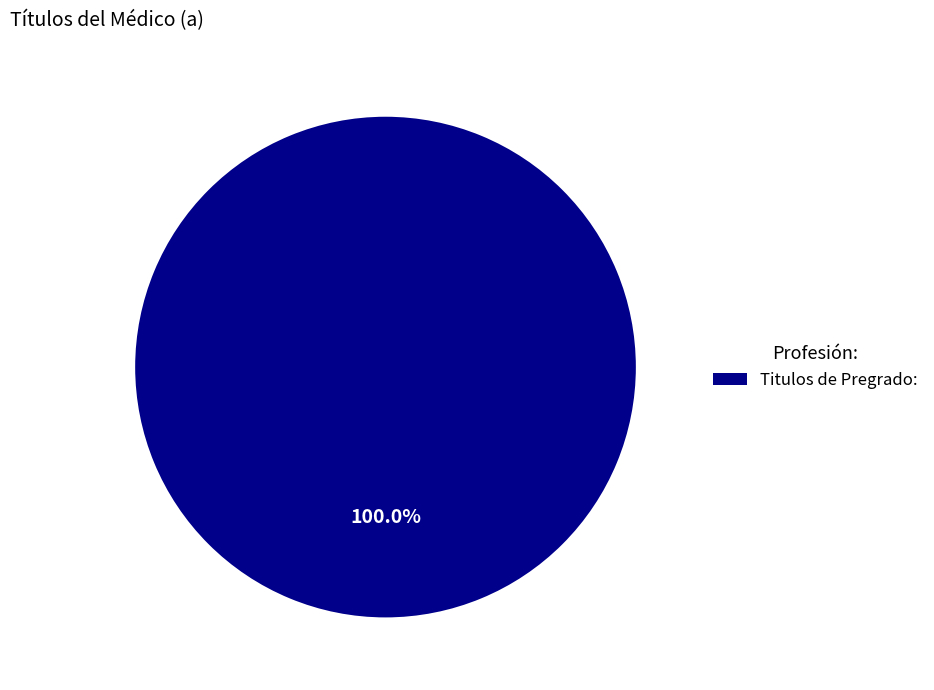

Rank the categories by value from highest to lowest.

Titulos de Pregrado: